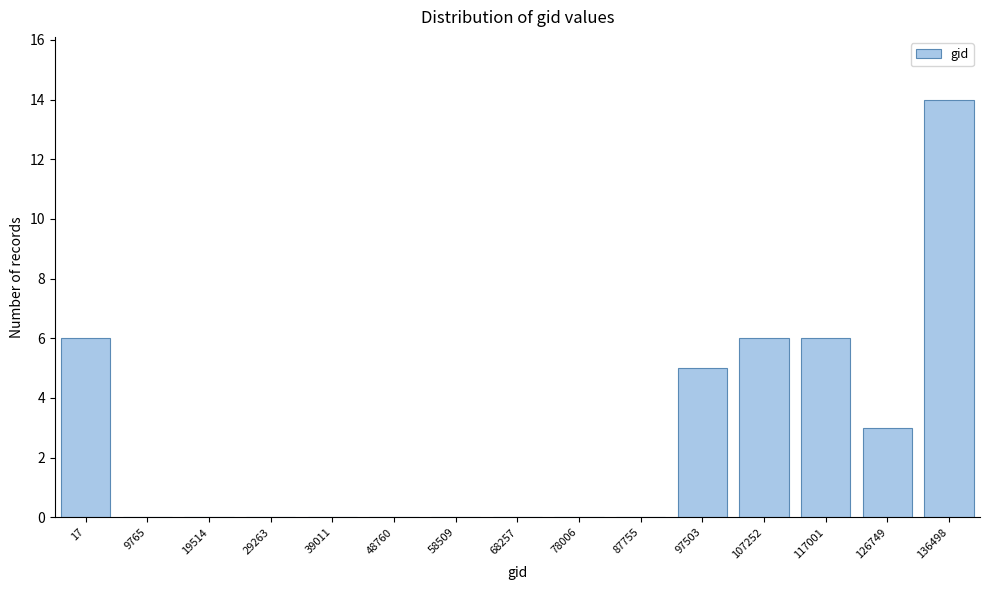

Reading left to right, extract all data points from this chart.

17=6	9765=0	19514=0	29263=0	39011=0	48760=0	58509=0	68257=0	78006=0	87755=0	97503=5	107252=6	117001=6	126749=3	136498=14